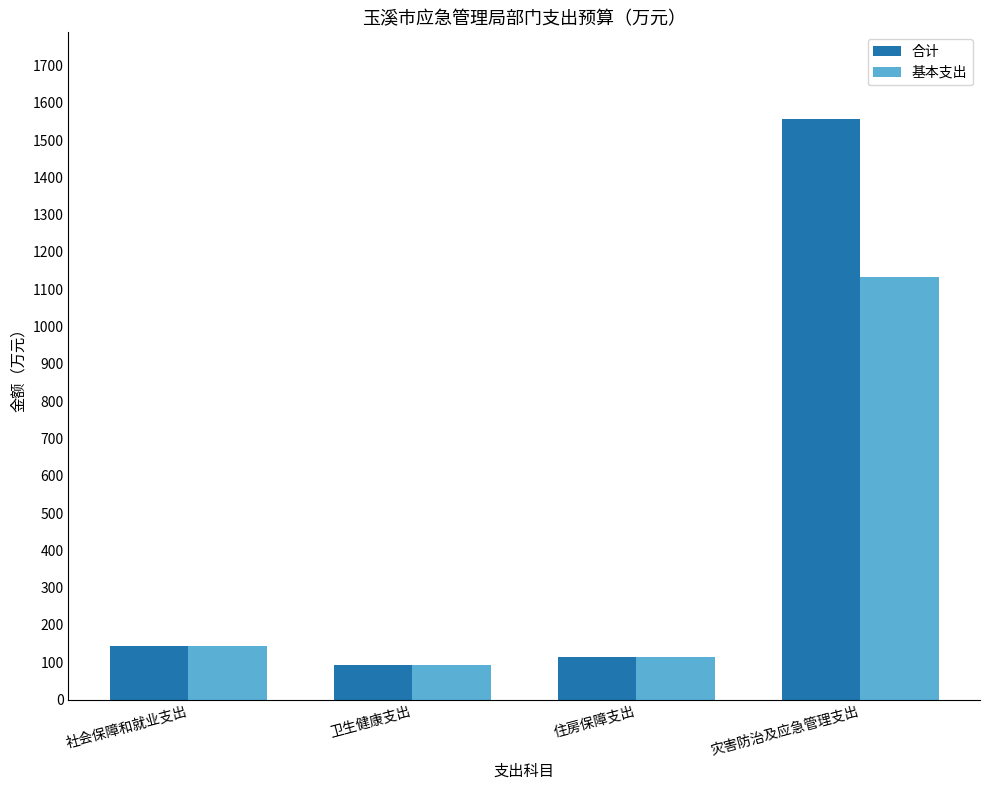

Which series has the largest total across all categories?

合计